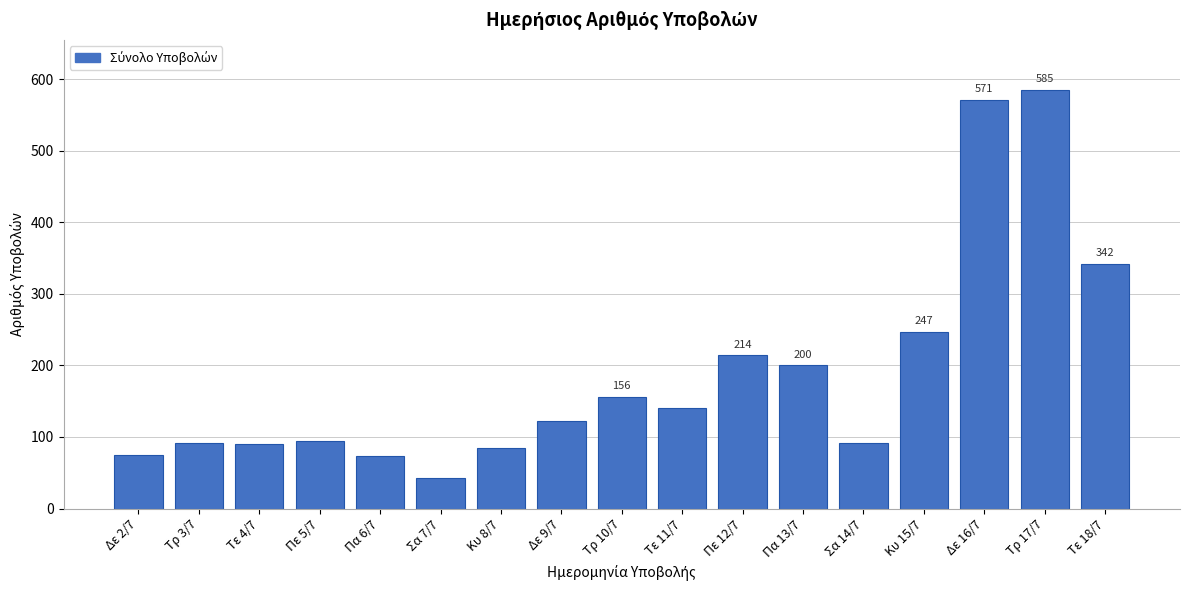

What is the value of the 16th bar from the left?

585